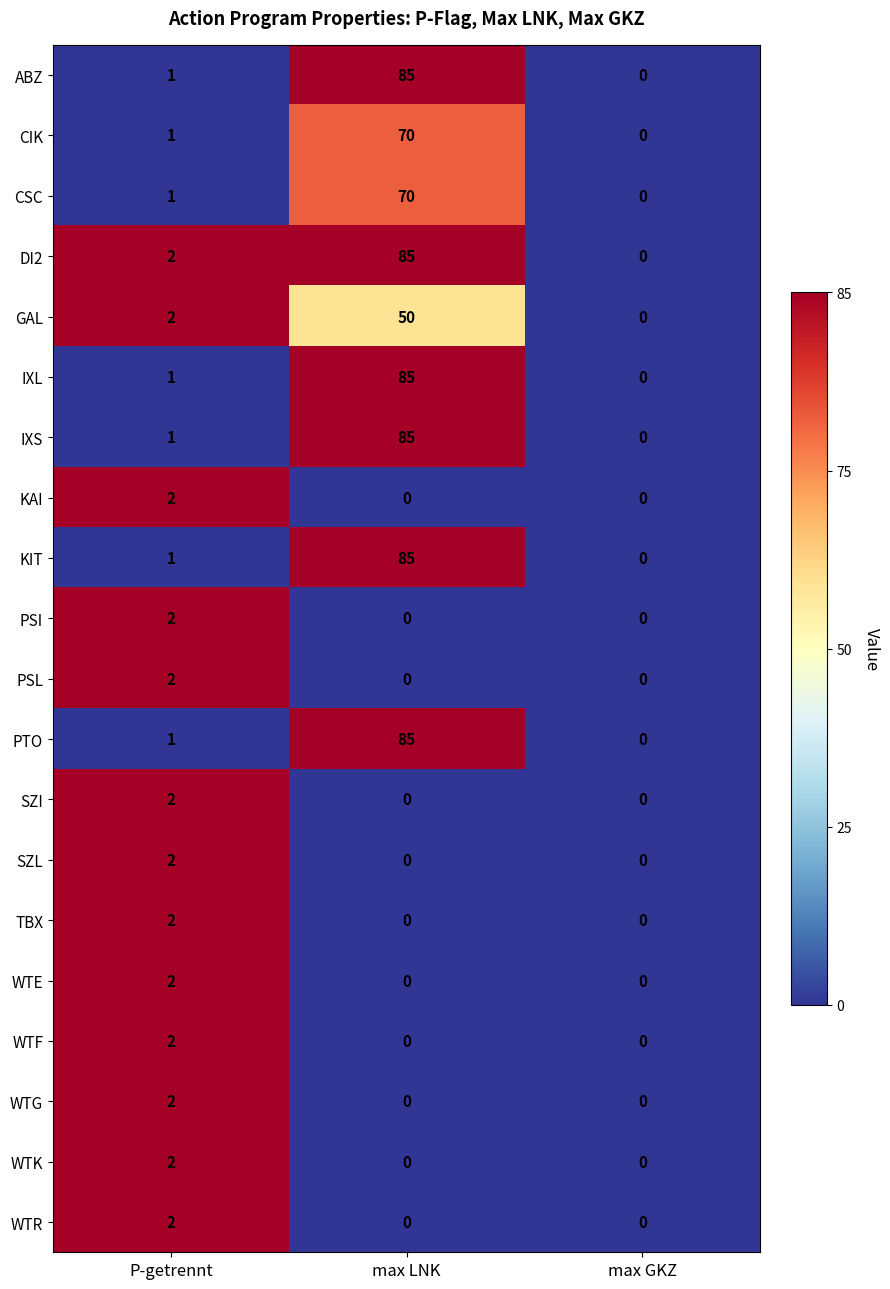

What is the difference between the highest and lowest values at max LNK?

85